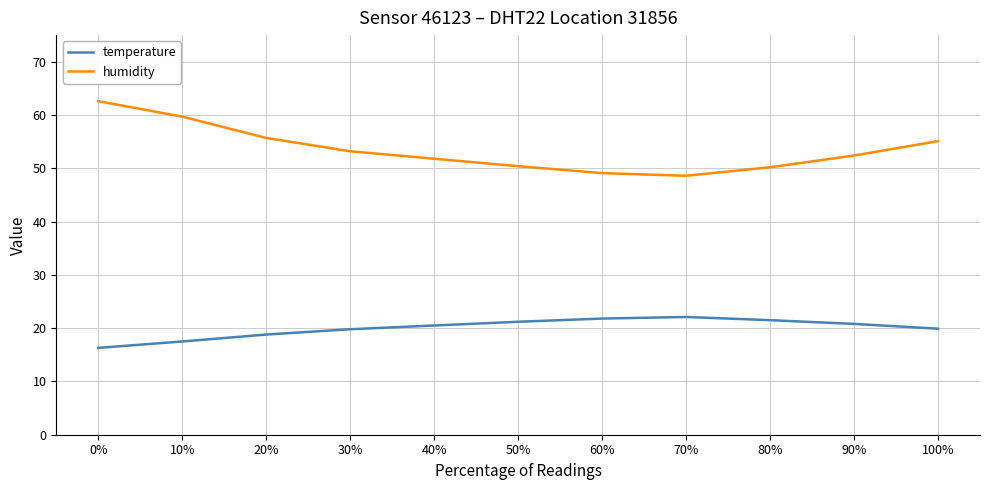

Which series has the widest spread of values?

humidity